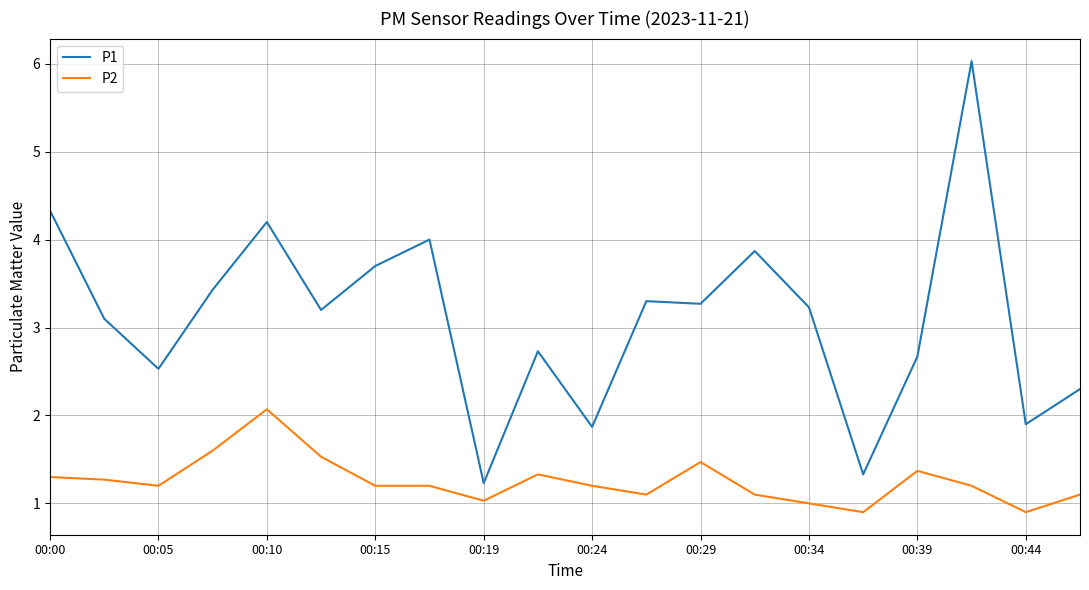

Rank the series by their average value, from lowest to highest.

P2, P1